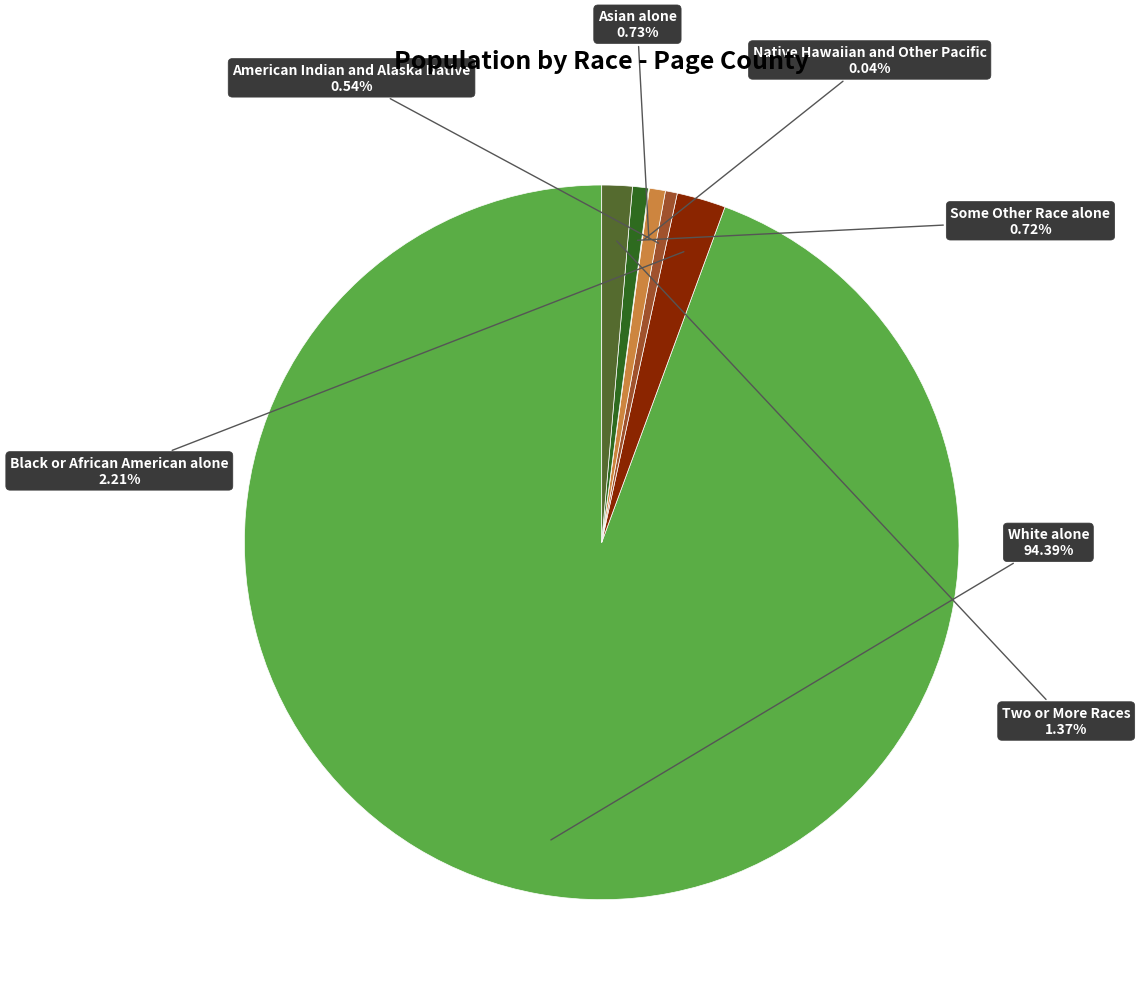

True or false: Asian alone accounts for 7% of the total.

False